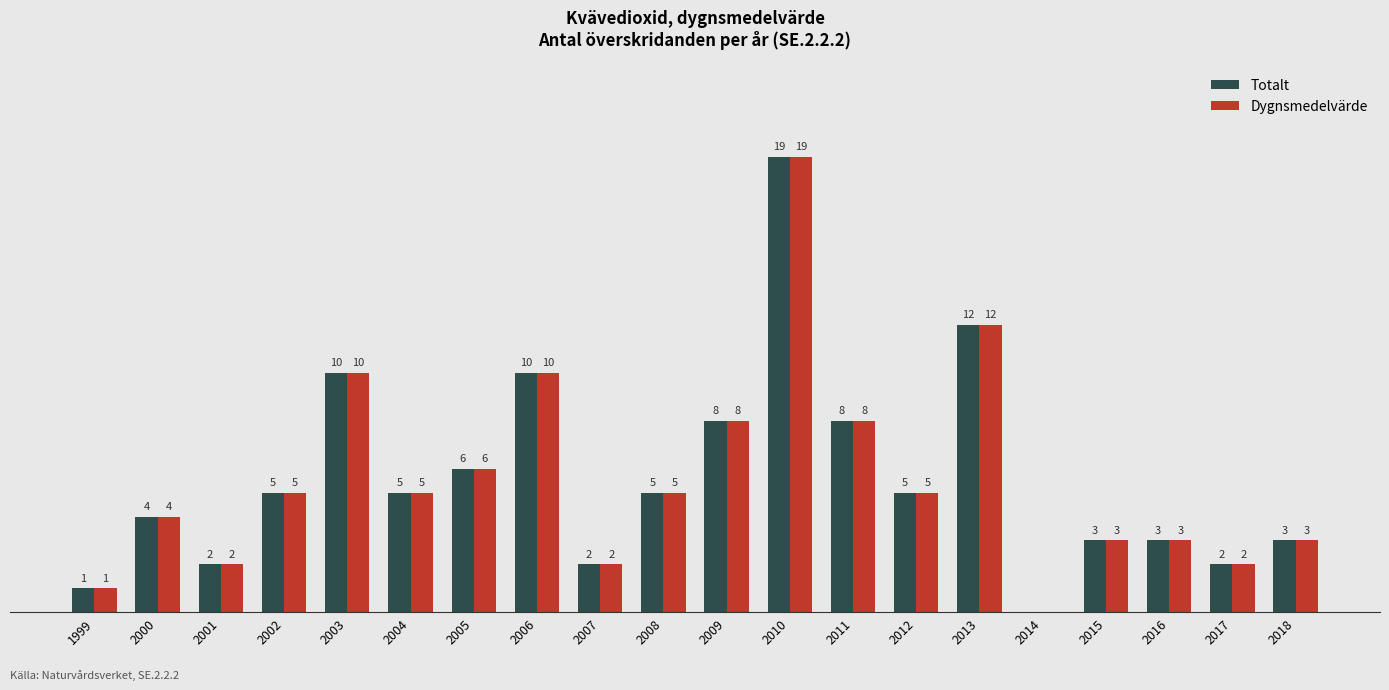

Is the value of Dygnsmedelvärde at 2011 greater than the value of Totalt at 2017?

Yes